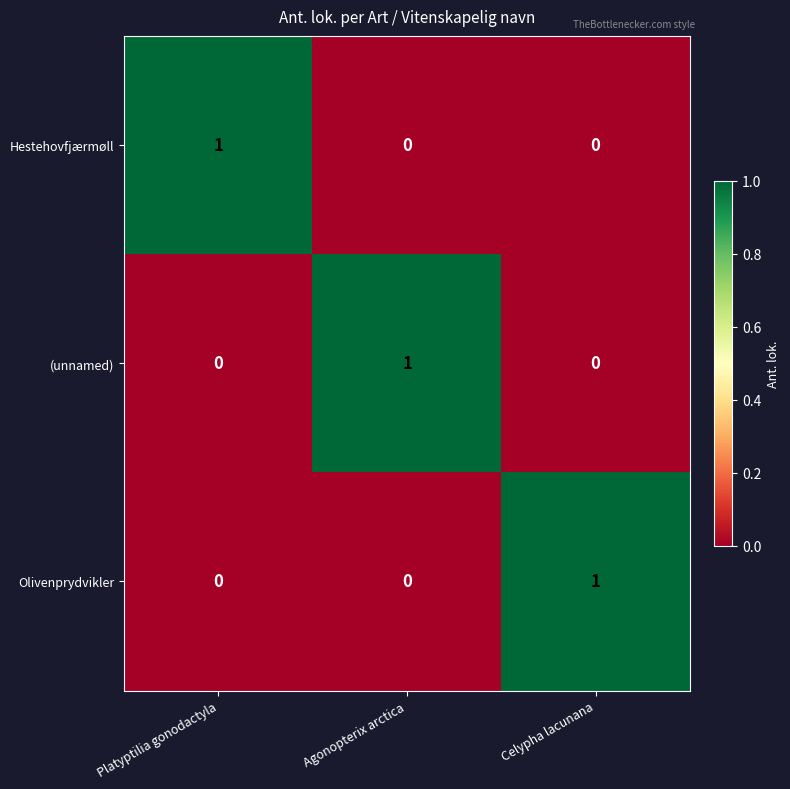

Reading left to right, list all the values displayed in this chart.

Hestehovfjærmøll: 1	0	0
(unnamed): 0	1	0
Olivenprydvikler: 0	0	1